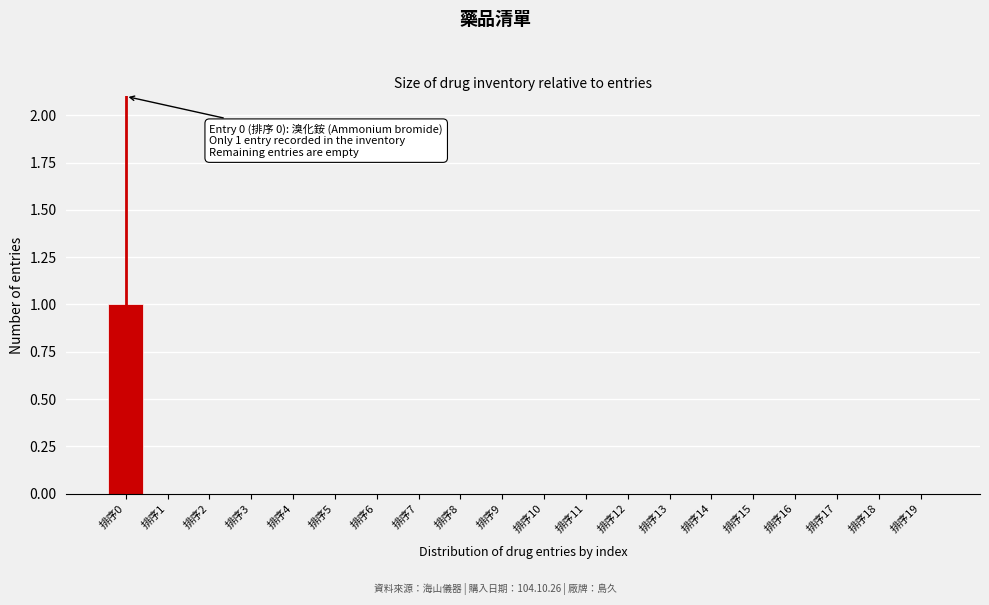

Reading left to right, what are all the values shown in this chart?

排序0=1	排序1=0	排序2=0	排序3=0	排序4=0	排序5=0	排序6=0	排序7=0	排序8=0	排序9=0	排序10=0	排序11=0	排序12=0	排序13=0	排序14=0	排序15=0	排序16=0	排序17=0	排序18=0	排序19=0